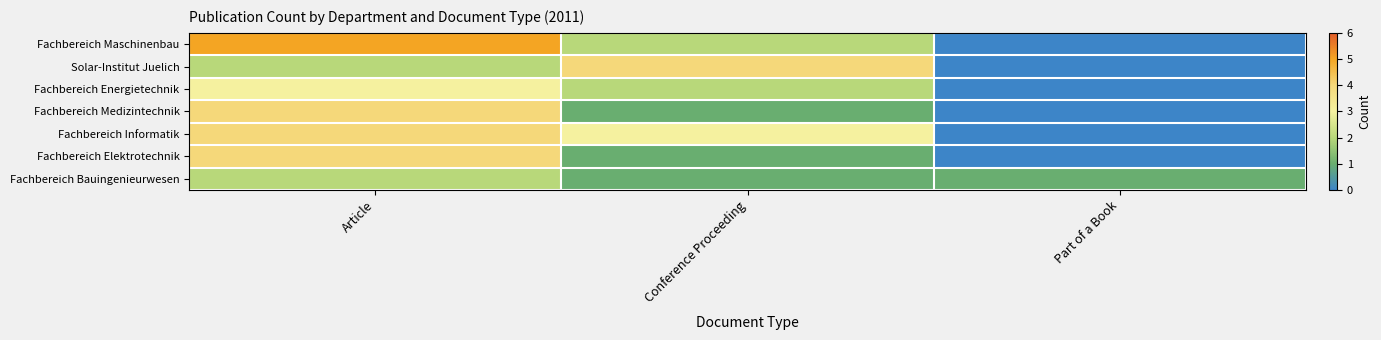

List the series in order of their peak value, lowest first.

Fachbereich Bauingenieurwesen, Fachbereich Energietechnik, Solar-Institut Juelich, Fachbereich Medizintechnik, Fachbereich Informatik, Fachbereich Elektrotechnik, Fachbereich Maschinenbau